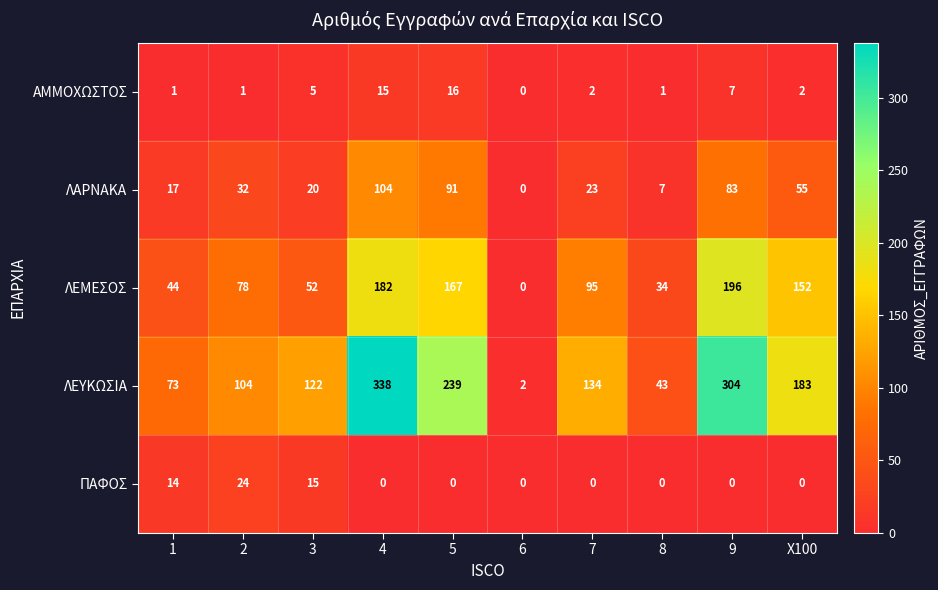

Which series has the widest spread of values?

ΛΕΥΚΩΣΙΑ